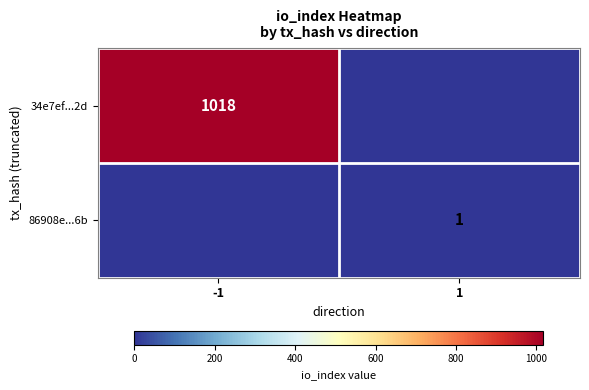

Which has a higher value, 1 or -1?

-1